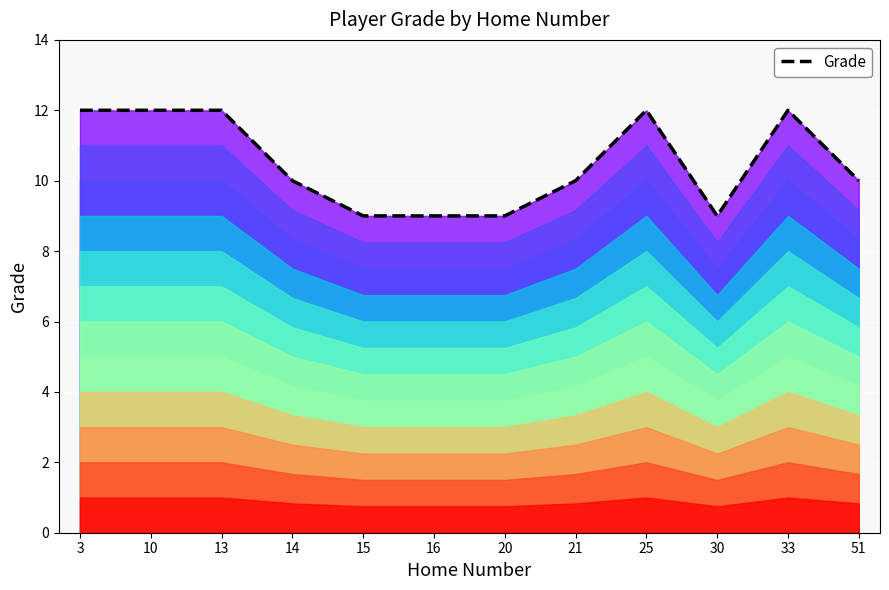

How many lines are shown in the chart?

1